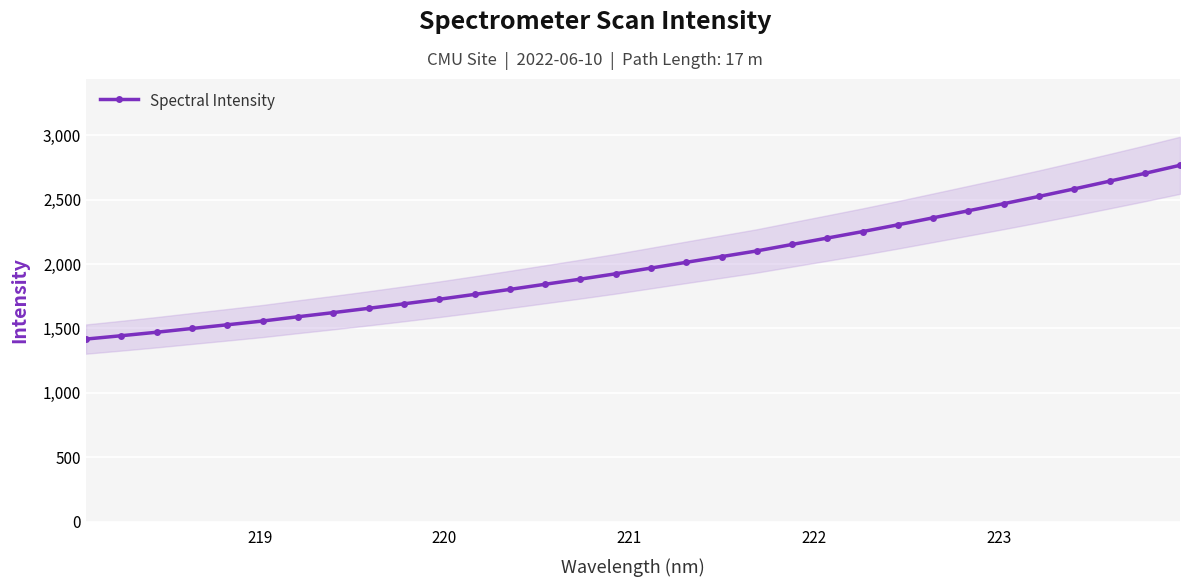

What is the minimum value for Spectral Intensity?

1417.9